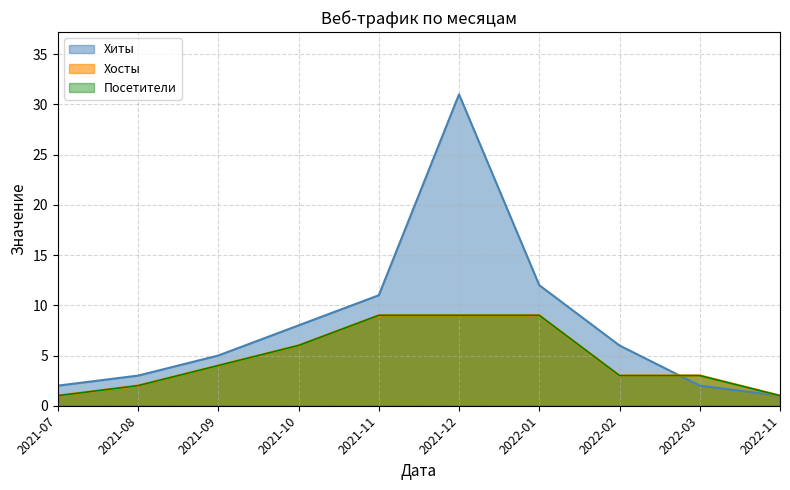

True or false: Хиты and Посетители intersect in this chart.

False